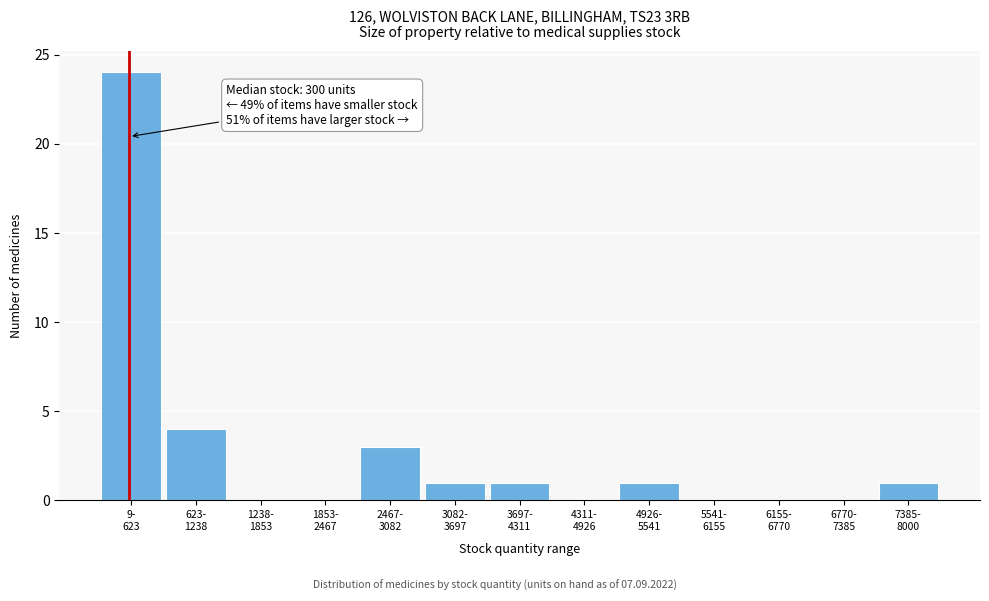

What is the sum of all values?

35